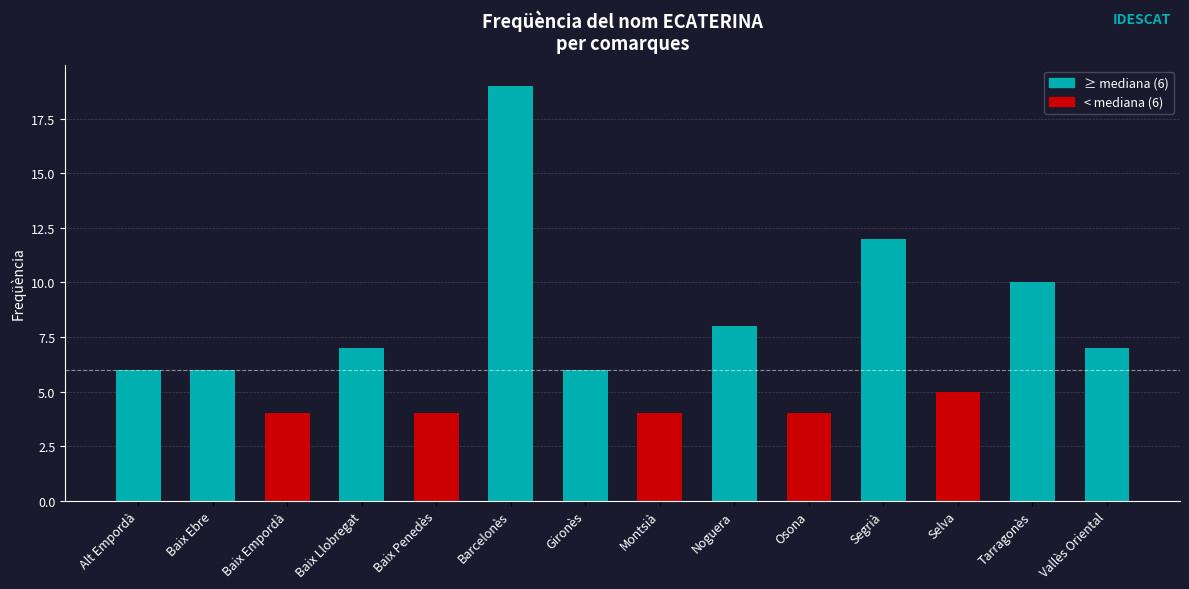

What is the maximum value shown in the chart?

19